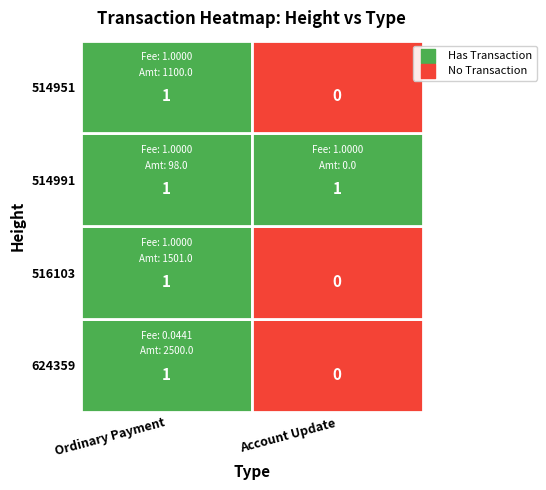

At 624359, list the series in order from largest to smallest.

624359, 516103, 514991, 514951